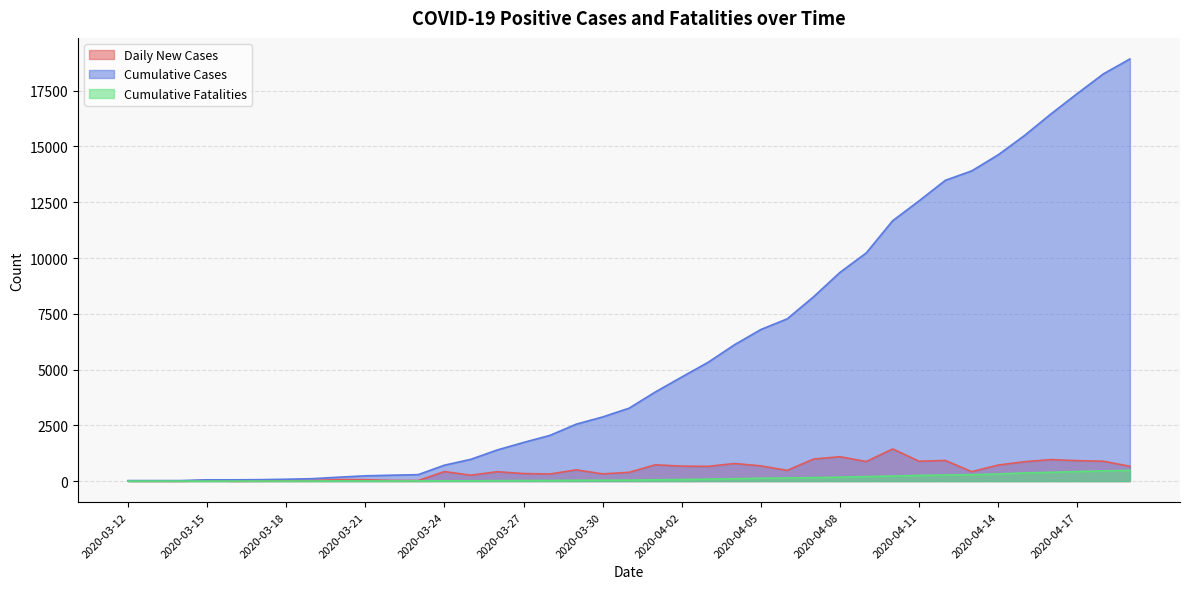

Does the chart have visible grid lines?

Yes